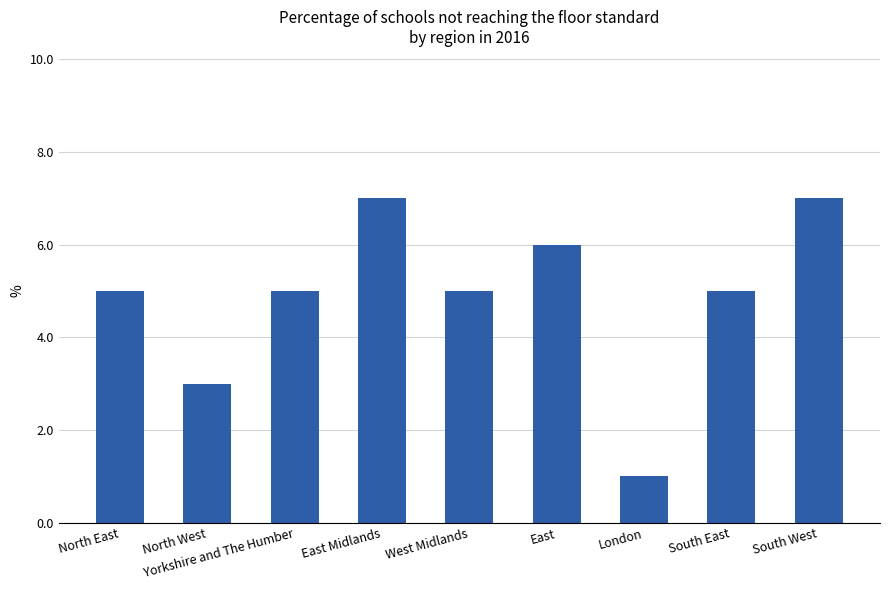

Reading left to right, list all the values displayed in this chart.

5	3	5	7	5	6	1	5	7